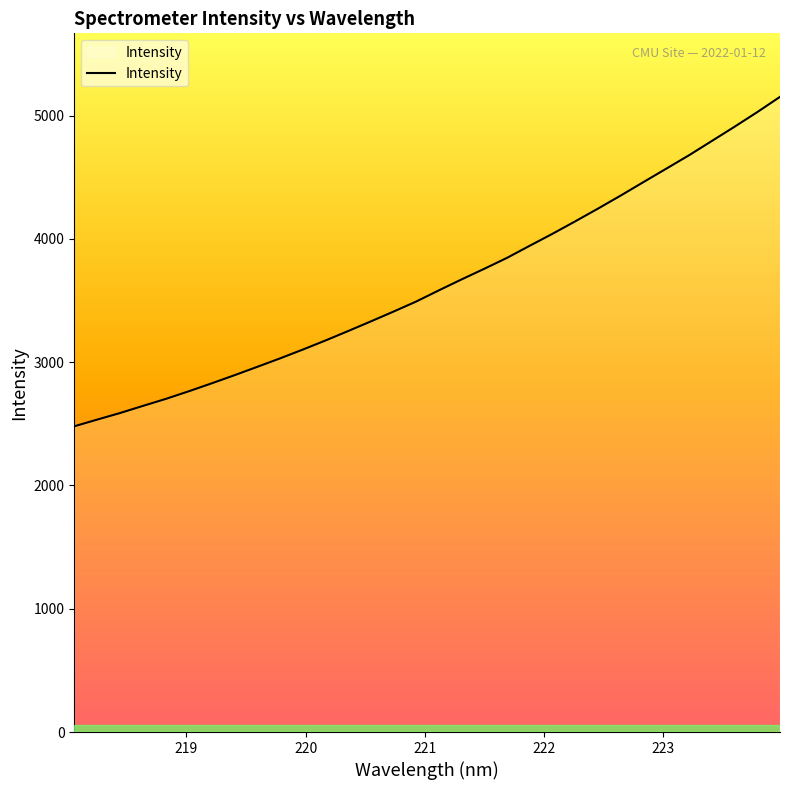

How many values exceed 3581?

16